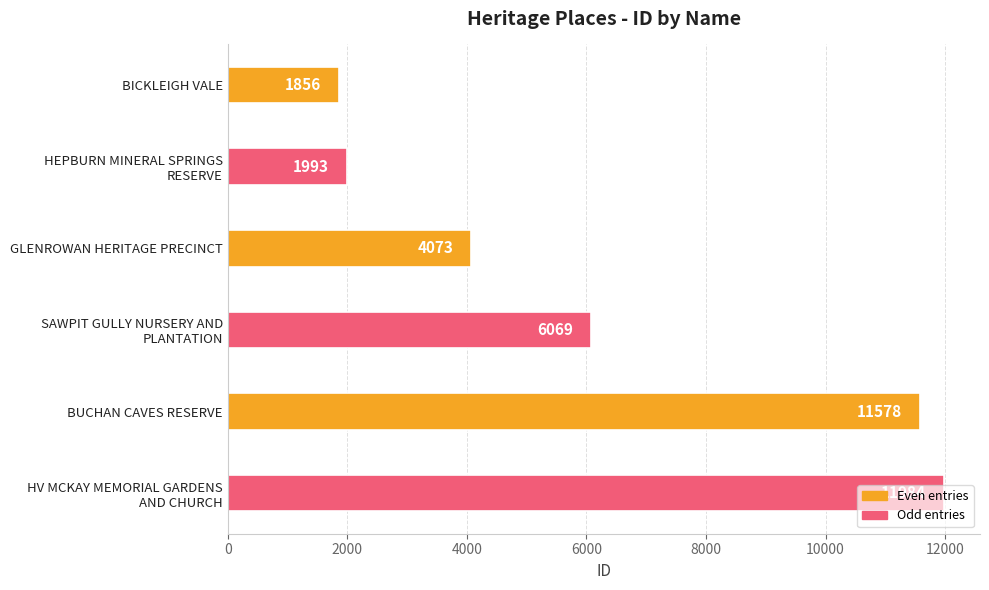

Read the value at GLENROWAN HERITAGE PRECINCT, to the nearest 50.

4050